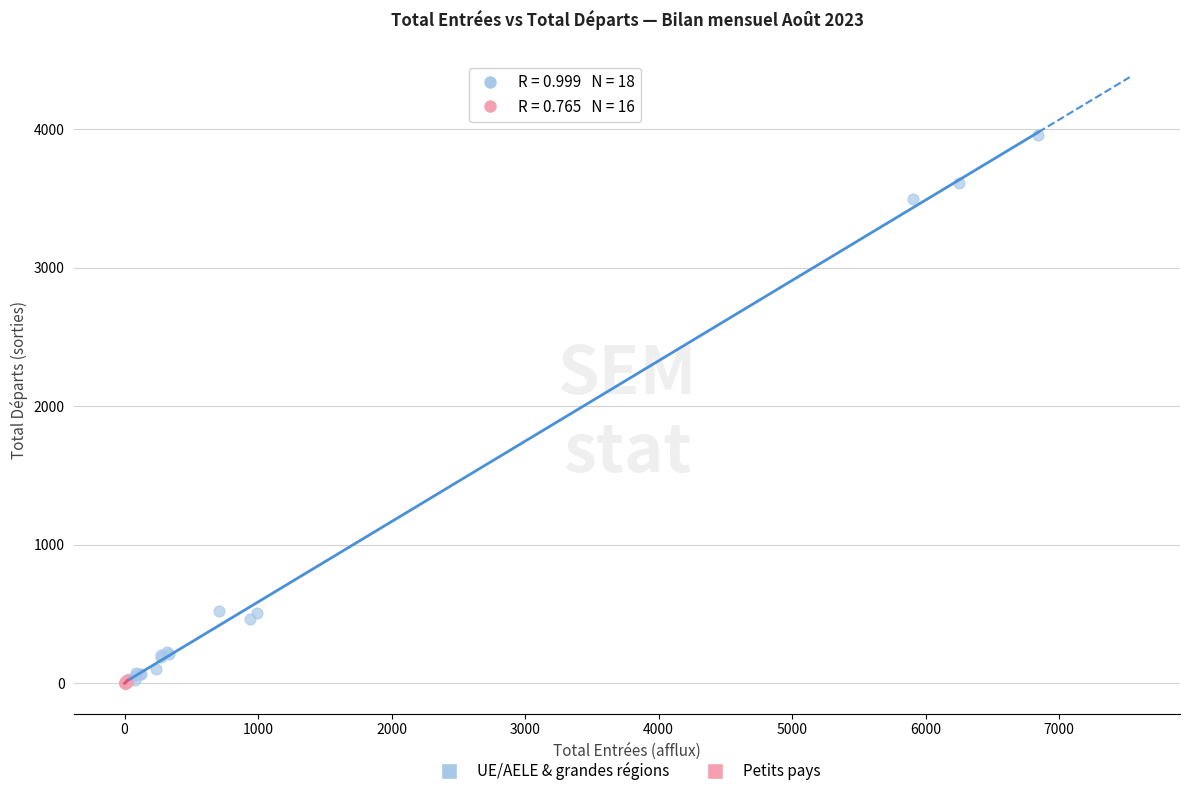

Which series contains the highest Y value?

UE/AELE & grandes régions